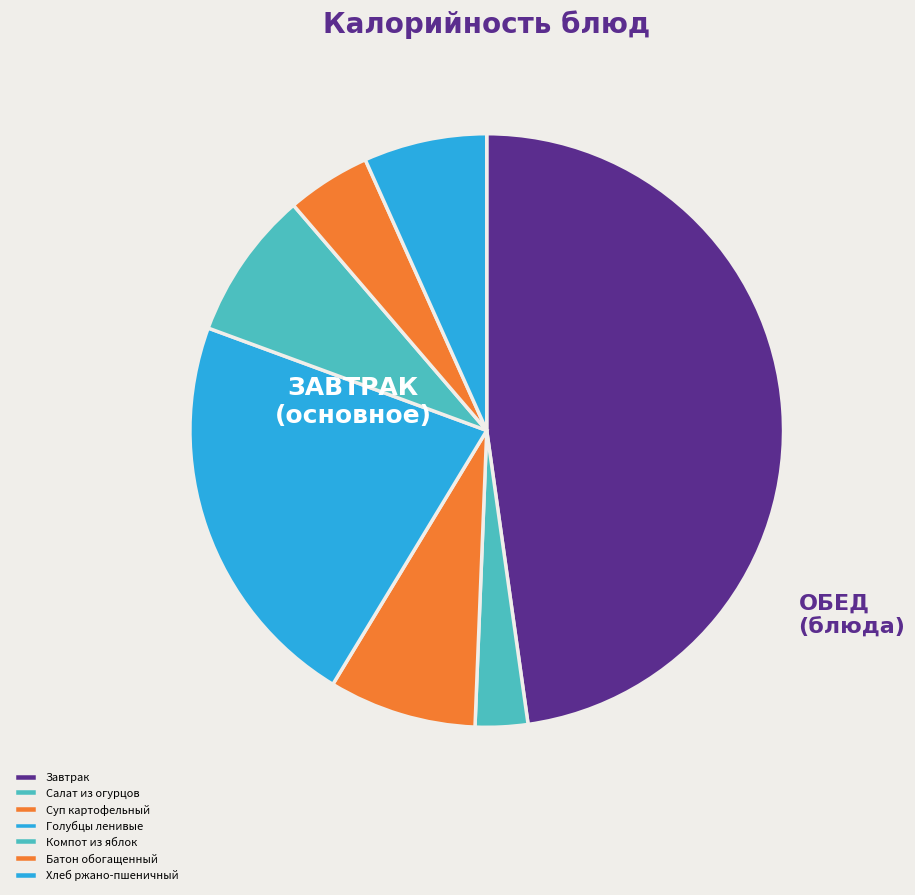

How many segments does this pie chart have?

7